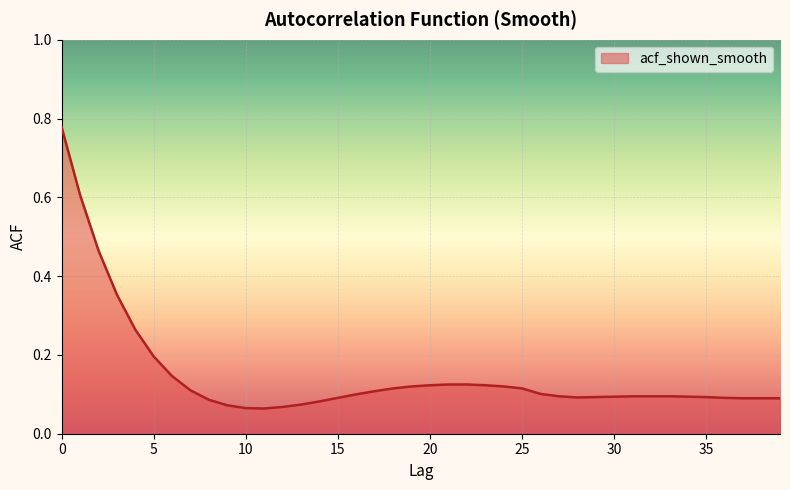

How many lines are shown in the chart?

1